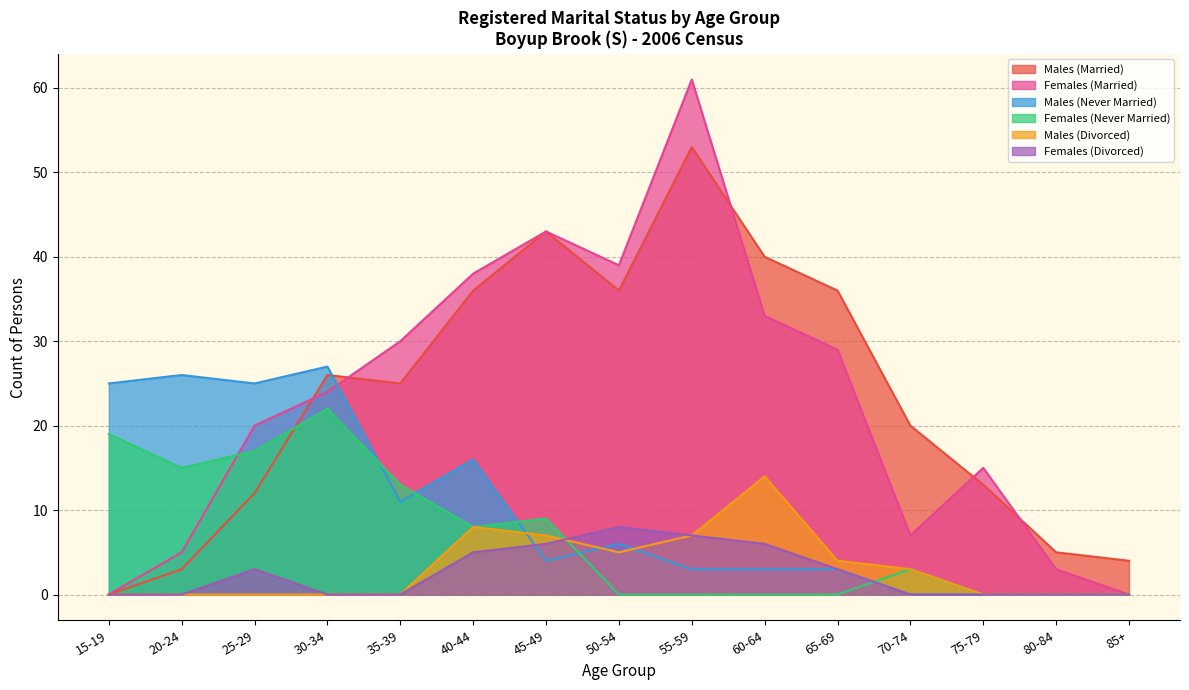

What is the label of the 8th point from the right?

50-54